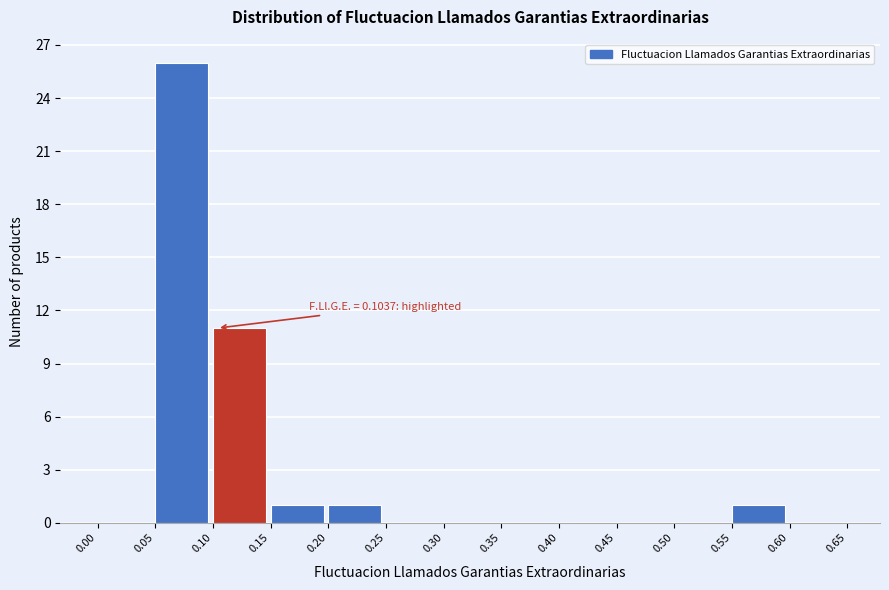

Over which range of the x-axis is the bar tallest?

0.05 to 0.10